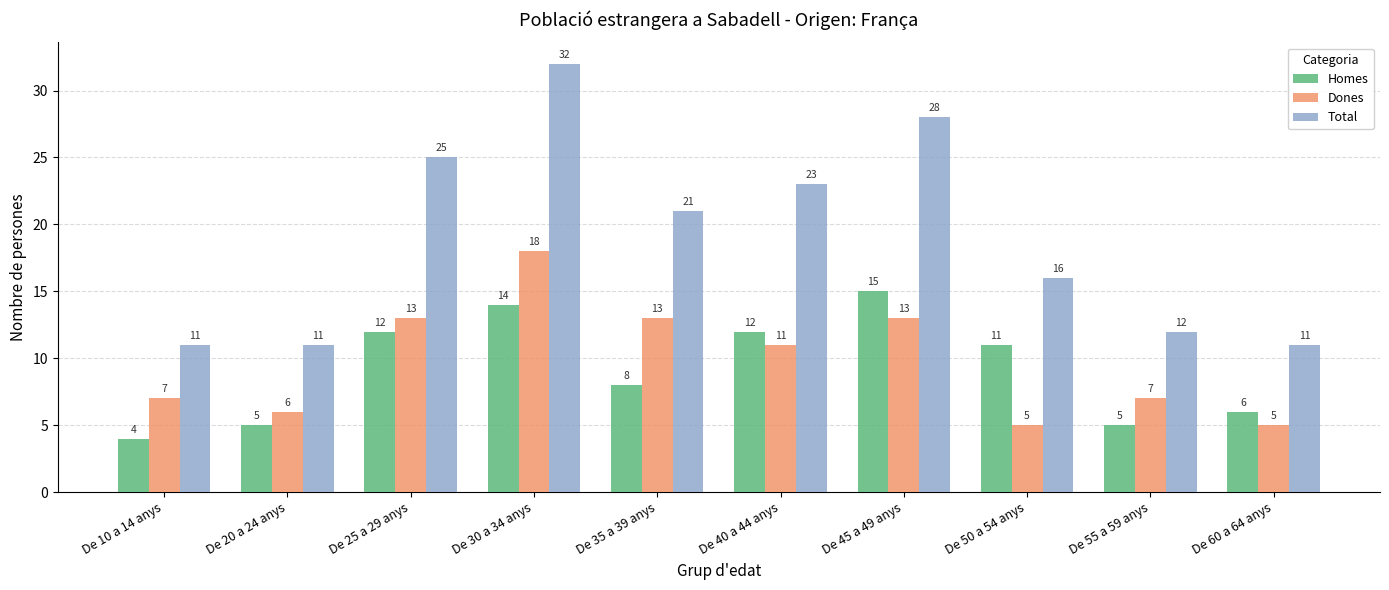

The Homes series shows 15 at De 45 a 49 anys. True or false?

True